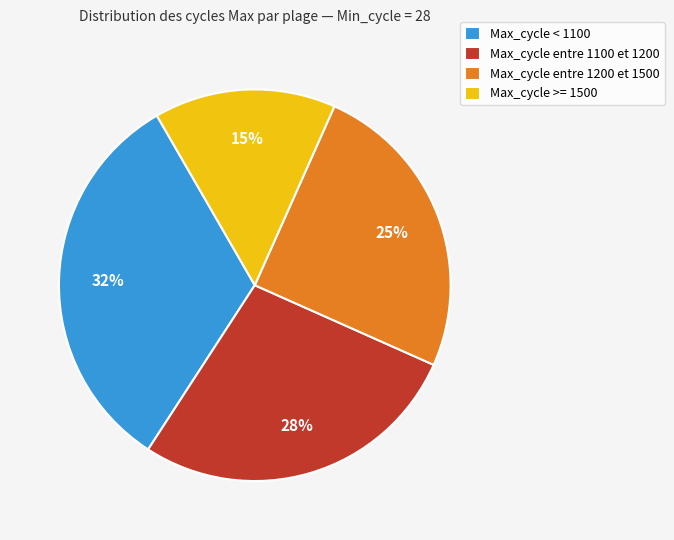

Is it true that Max_cycle < 1100 is 18% of the pie?

False